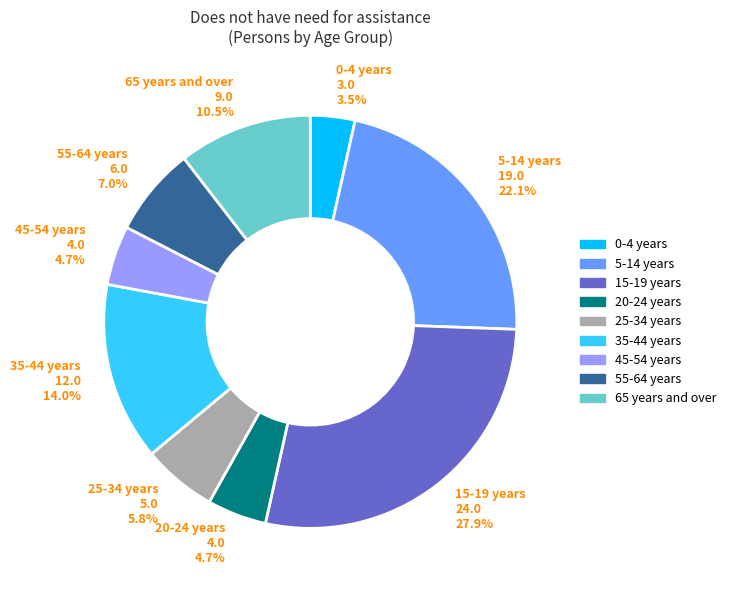

Is there any slice that represents more than half of the pie?

No